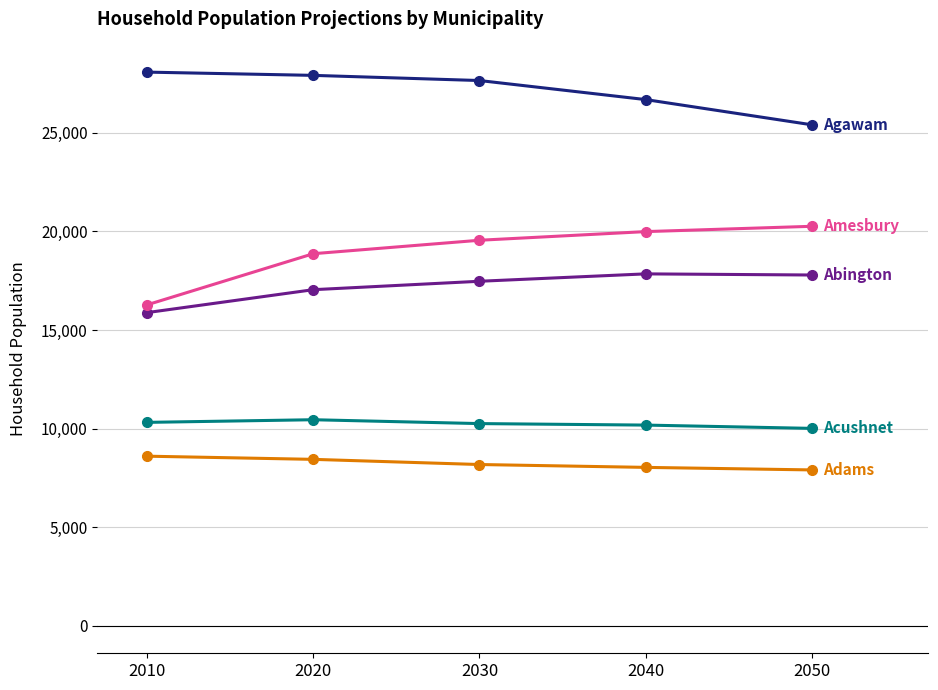

What is the total value across all series at 2030?

83111